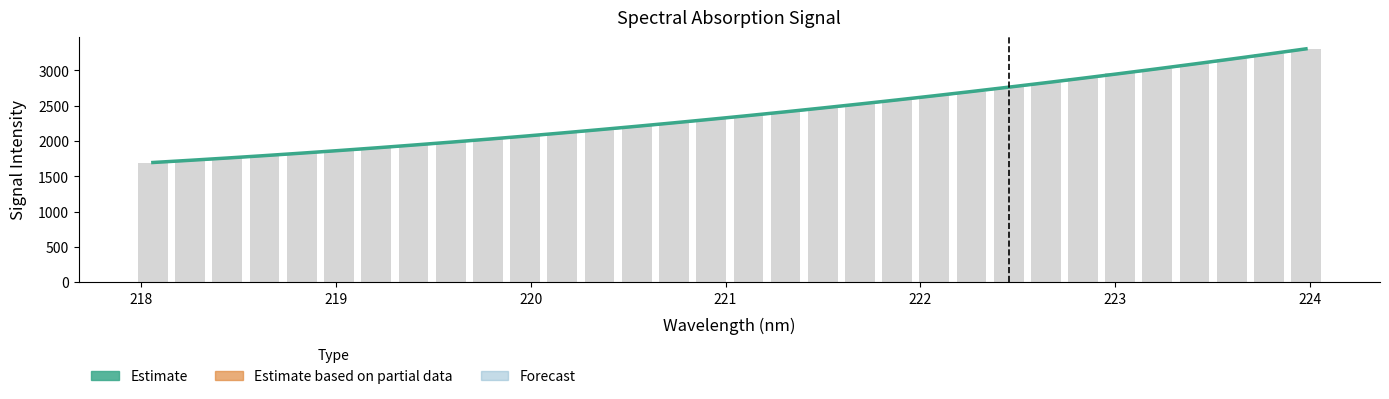

What is the minimum value shown in the chart?

1694.9